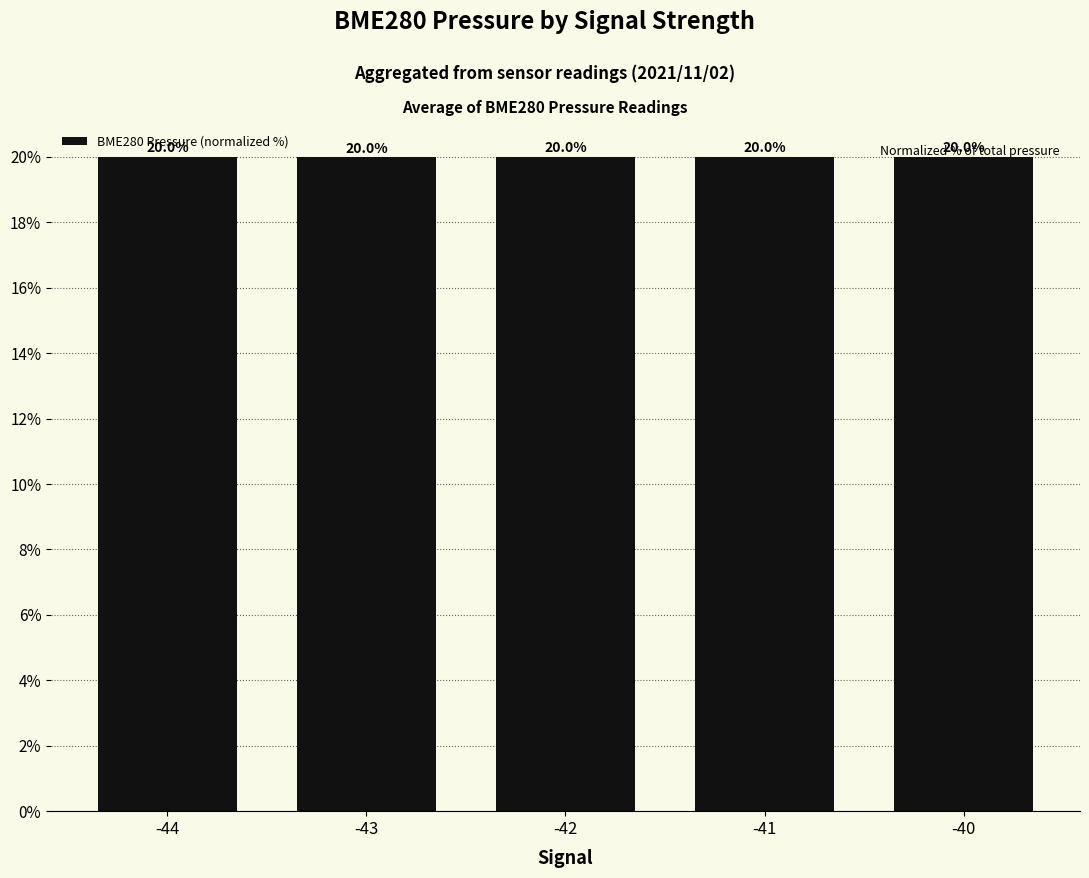

What is the value of the 3rd bar from the left?

20.0